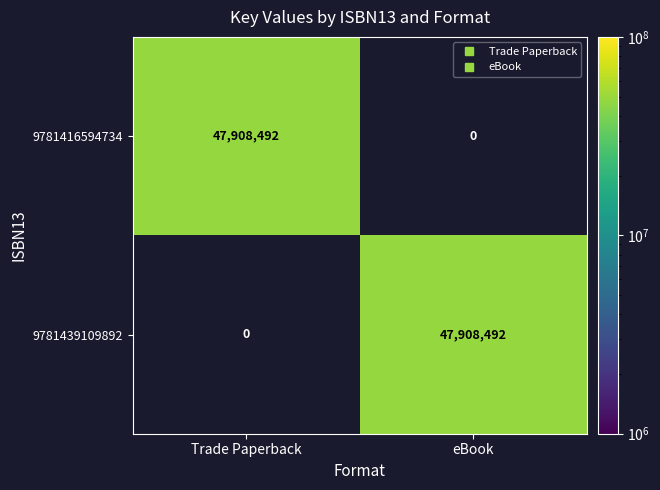

What is the maximum value for 9781439109892?

47908492